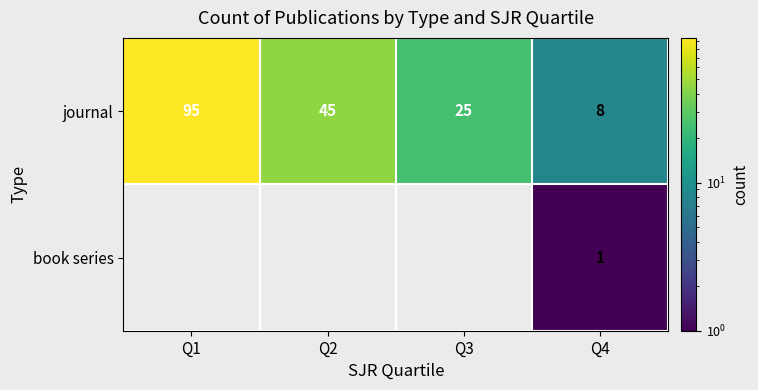

Where is journal nearest to the value 51?

Q2